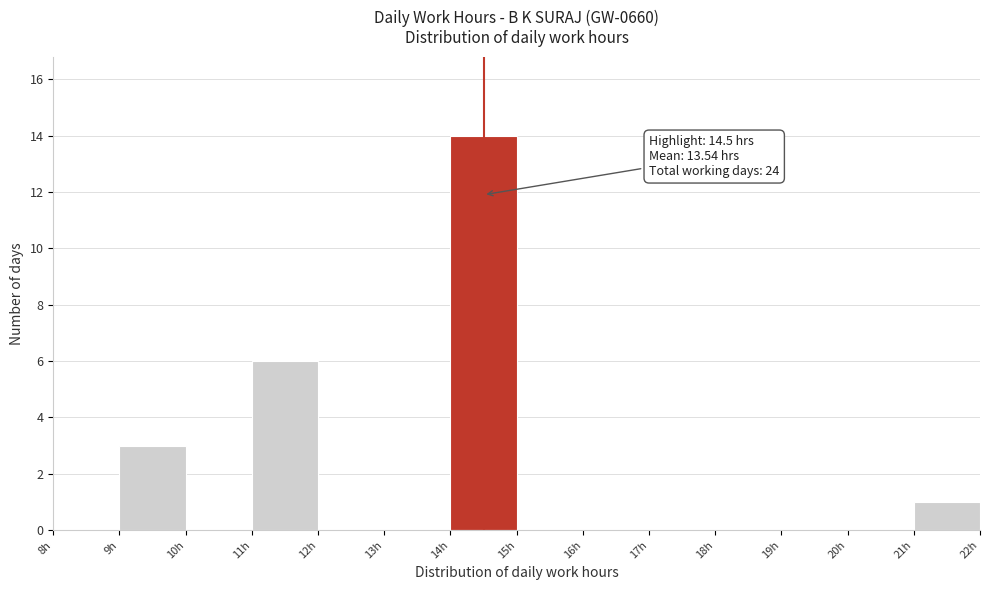

Which range on the x-axis has the tallest bar?

14 to 15